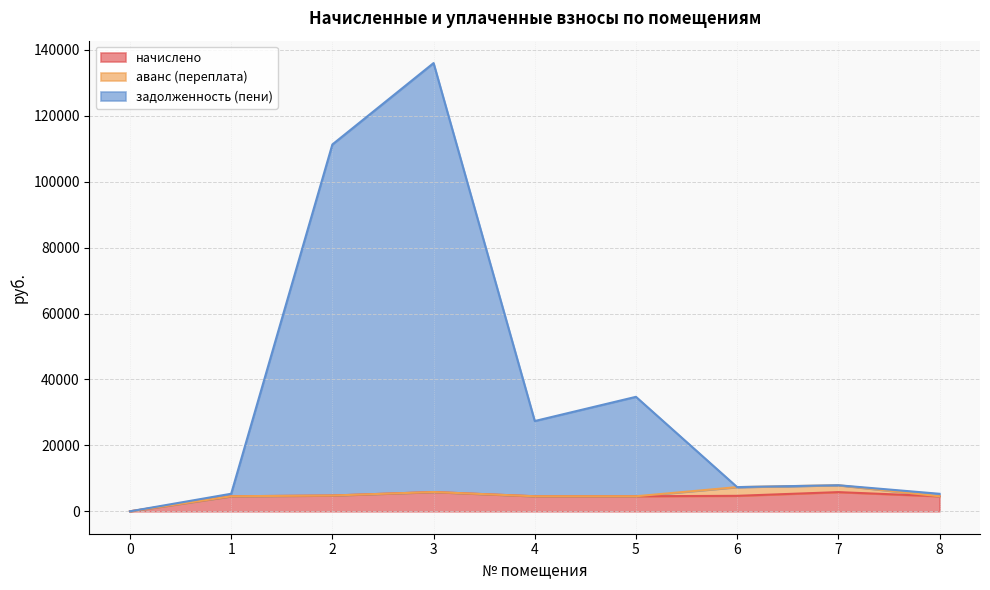

What is the maximum value for начислено?

5850.5